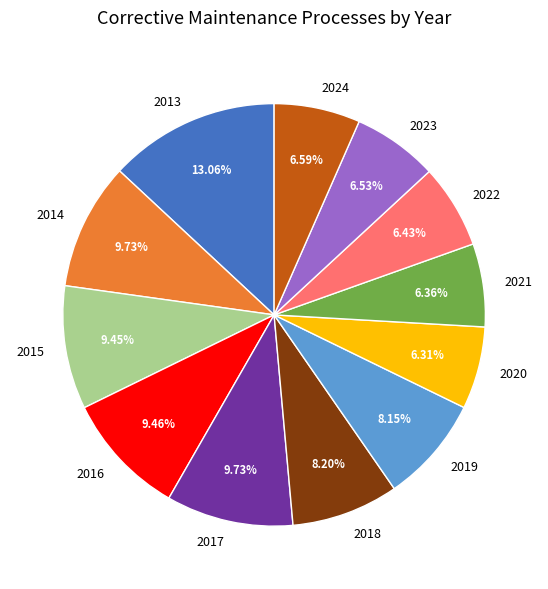

Does any single category account for the majority?

No